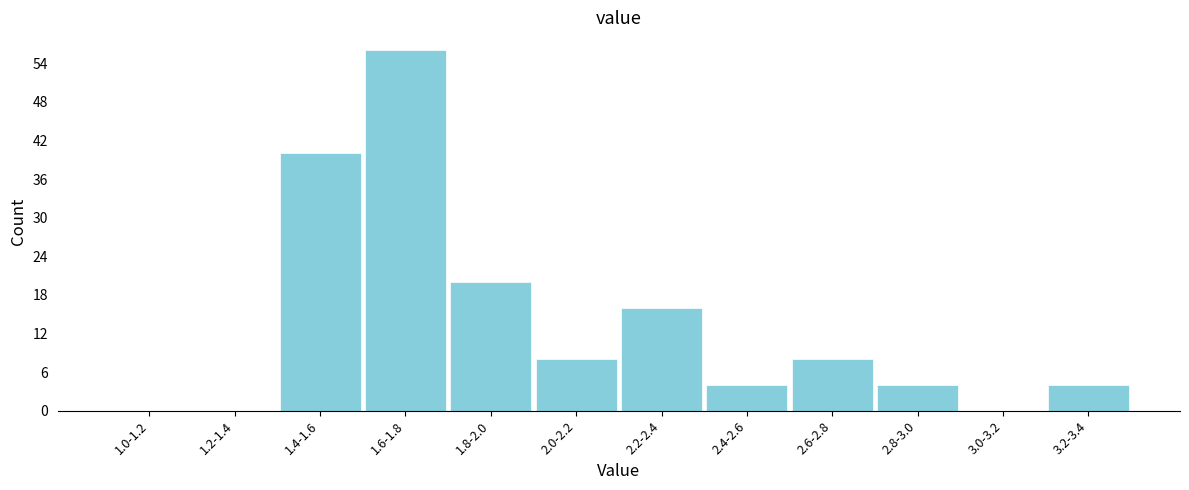

Reading left to right, transcribe all the data shown in this chart.

1.0-1.2=0	1.2-1.4=0	1.4-1.6=40	1.6-1.8=56	1.8-2.0=20	2.0-2.2=8	2.2-2.4=16	2.4-2.6=4	2.6-2.8=8	2.8-3.0=4	3.0-3.2=0	3.2-3.4=4